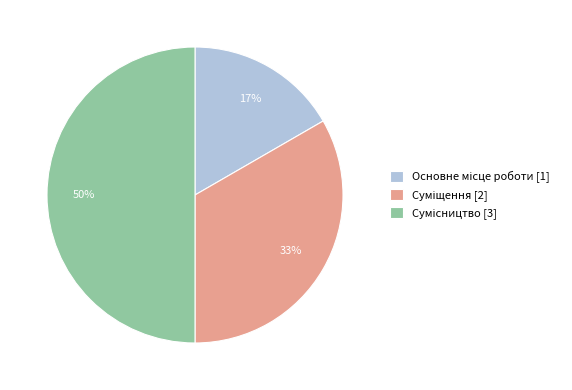

To the nearest percent, what is the difference between the largest and smallest slice percentages?

33%